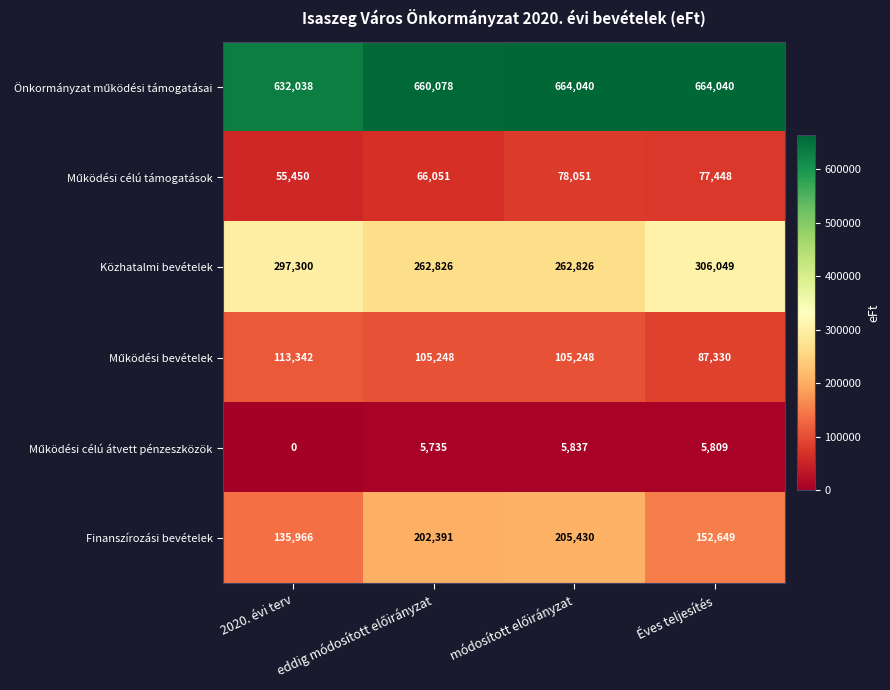

What is the difference between the maximum and minimum values in the Közhatalmi bevételek series?

43223